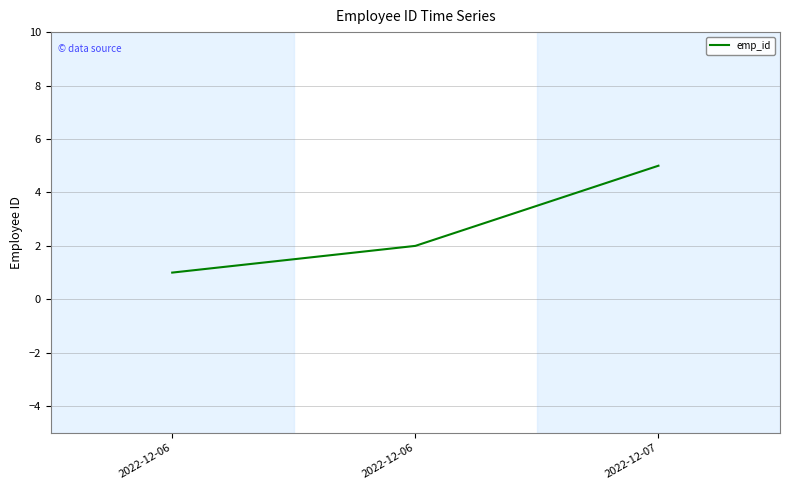

How many distinct data groups are displayed?

1